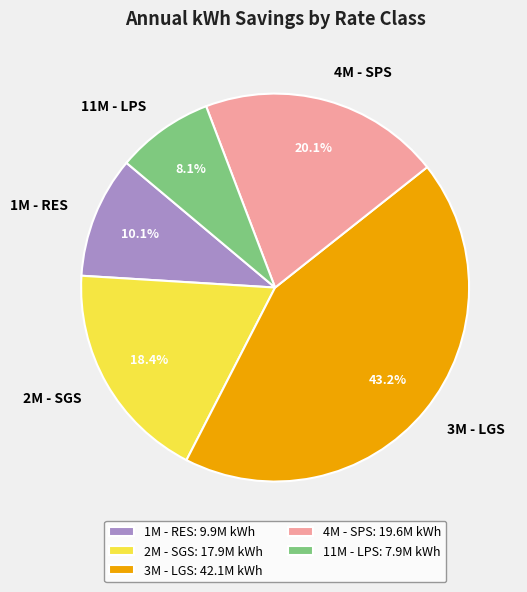

Does 2M - SGS represent more than half of the total?

No